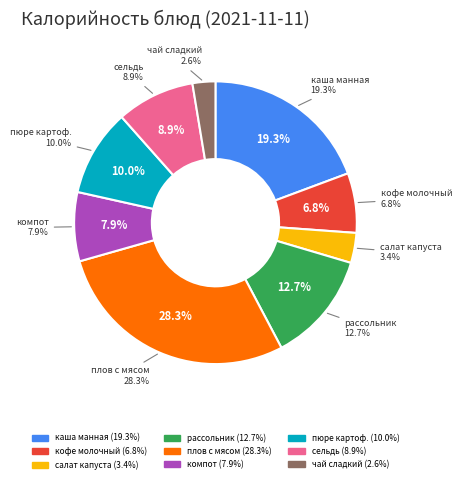

How many segments does this pie chart have?

9